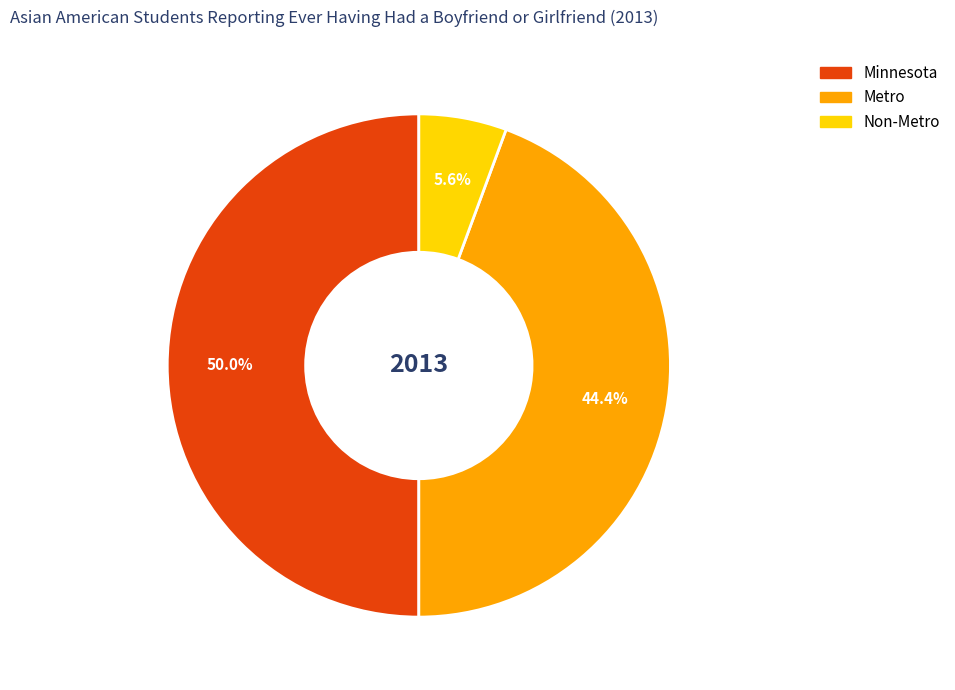

To the nearest percent, what portion does Metro represent?

44%